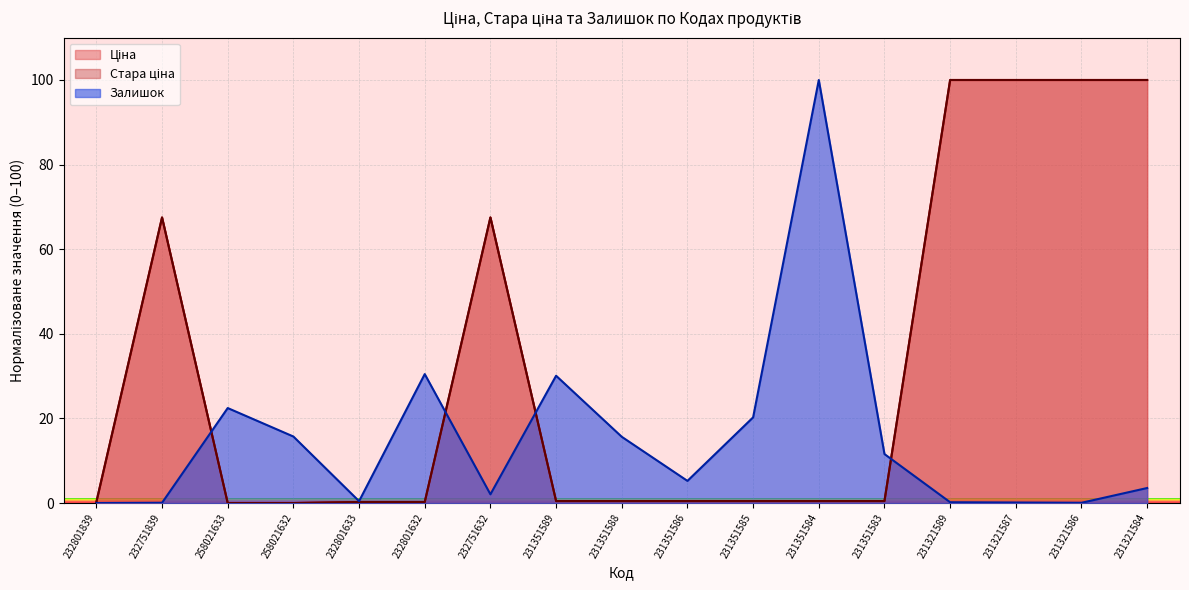

What is the difference between the highest and lowest values at 232801632?

30.2